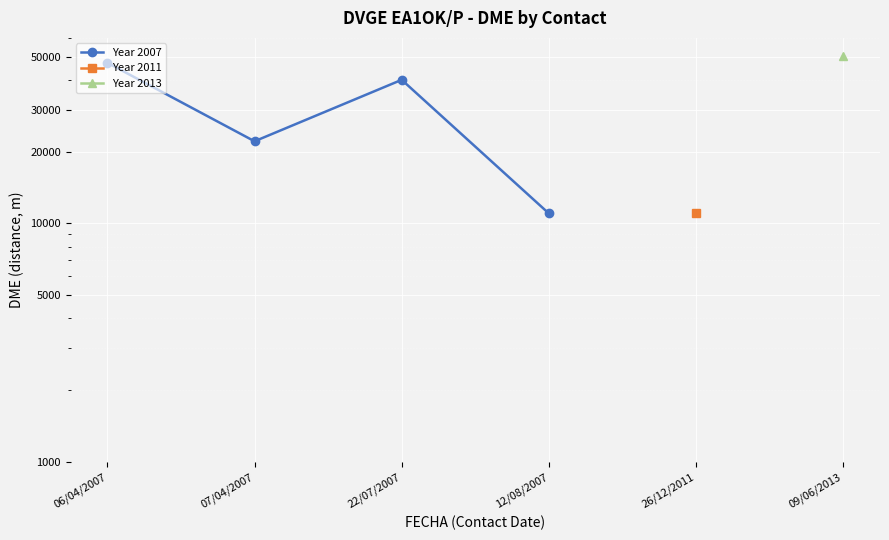

Approximately how many times larger is the value at 12/08/2007 compared to 06/04/2007?

0.2